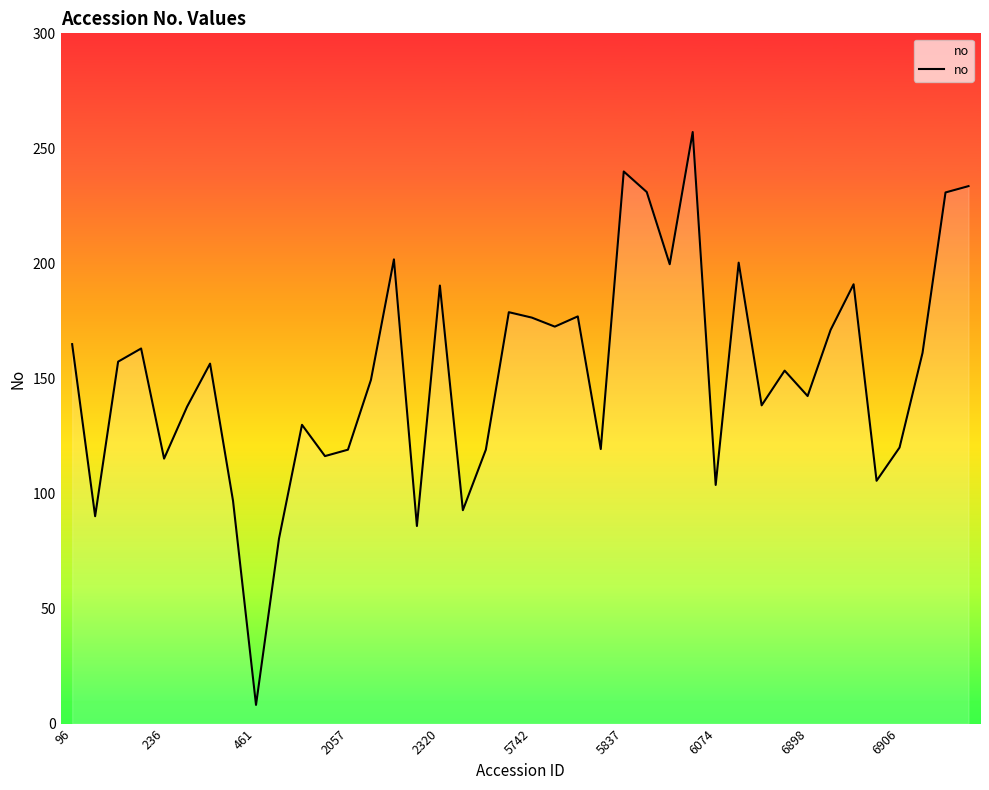

Does the chart display data point markers on the line(s)?

No